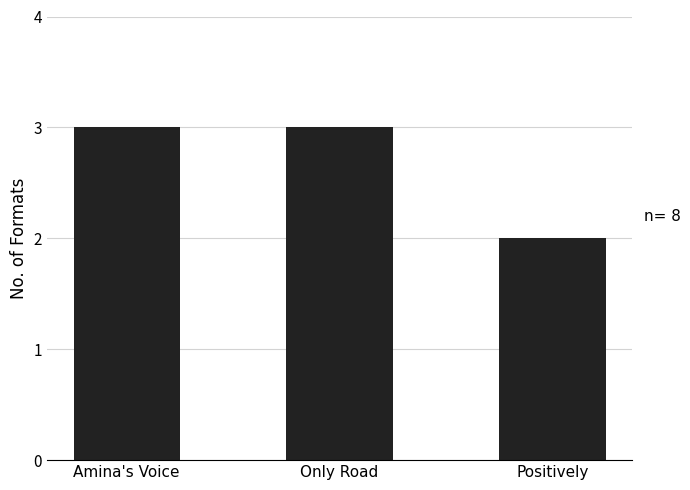

Reading left to right, what are all the values shown in this chart?

3	3	2